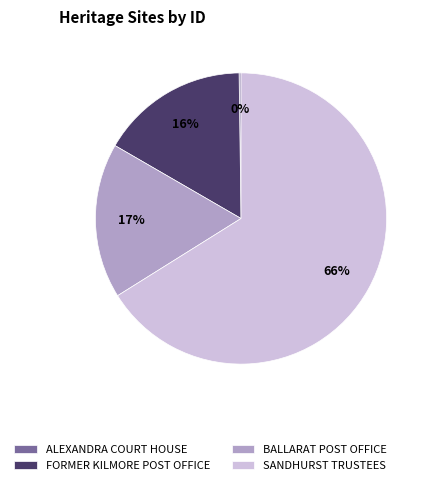

Which category has the biggest portion of the pie?

SANDHURST TRUSTEES